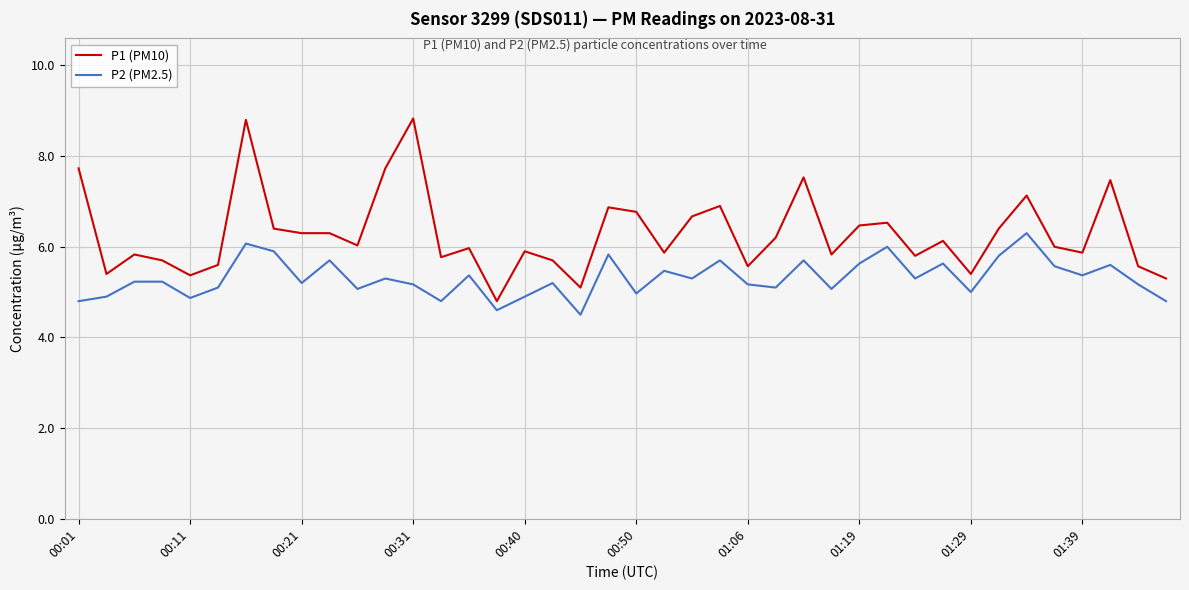

How many lines are shown in the chart?

2